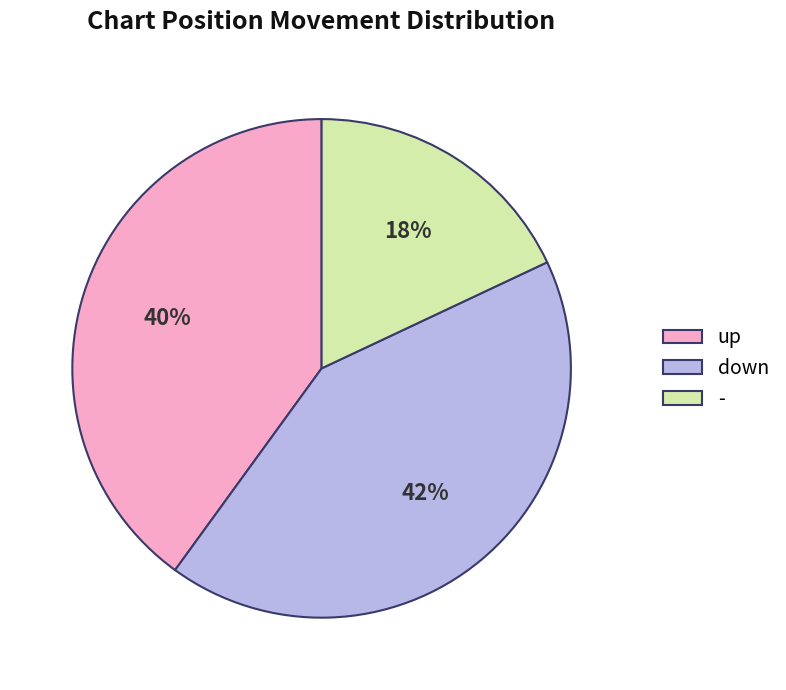

Does down represent more than half of the total?

No